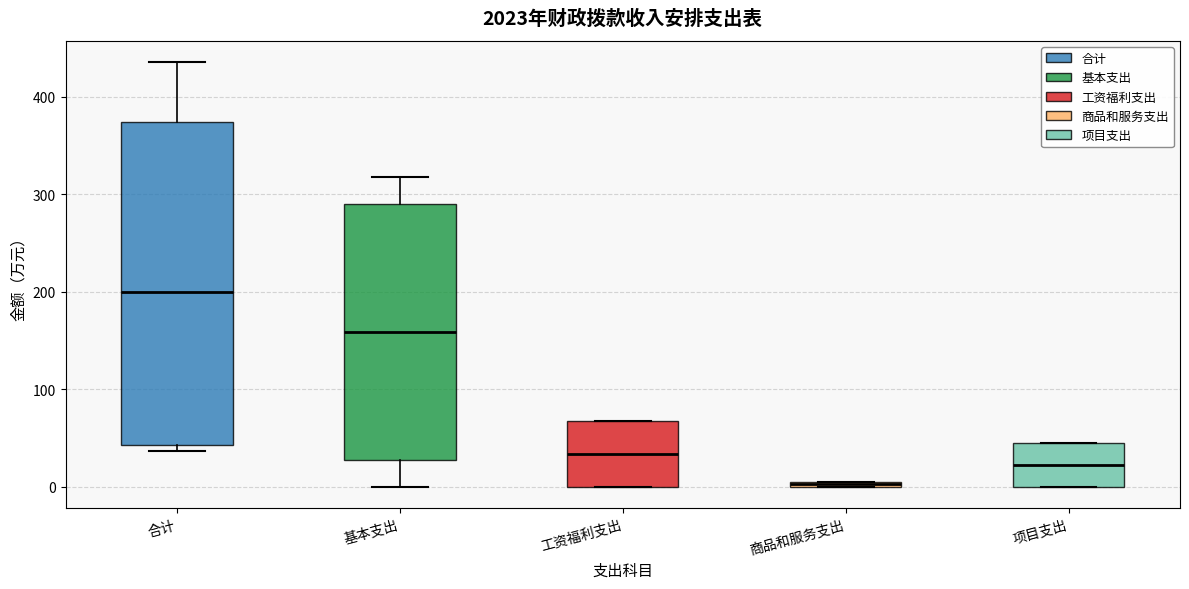

Comparing the boxes themselves (not the whiskers), which one is the tallest?

合计